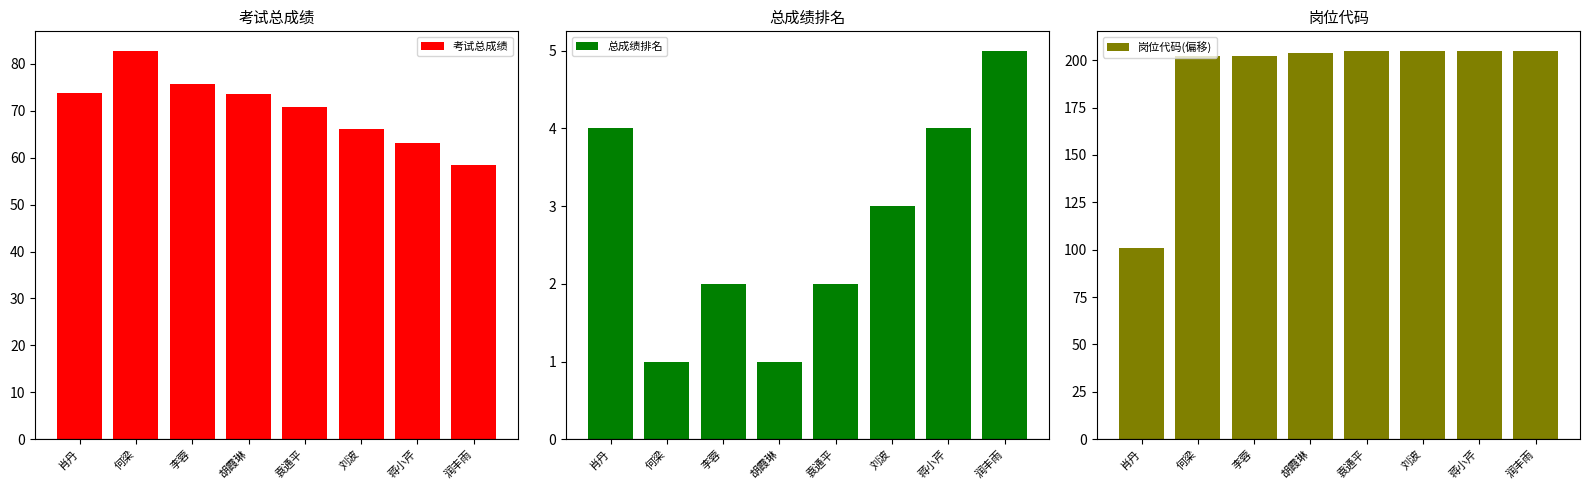

How many data points in 岗位代码(偏移) are less than 205?

4